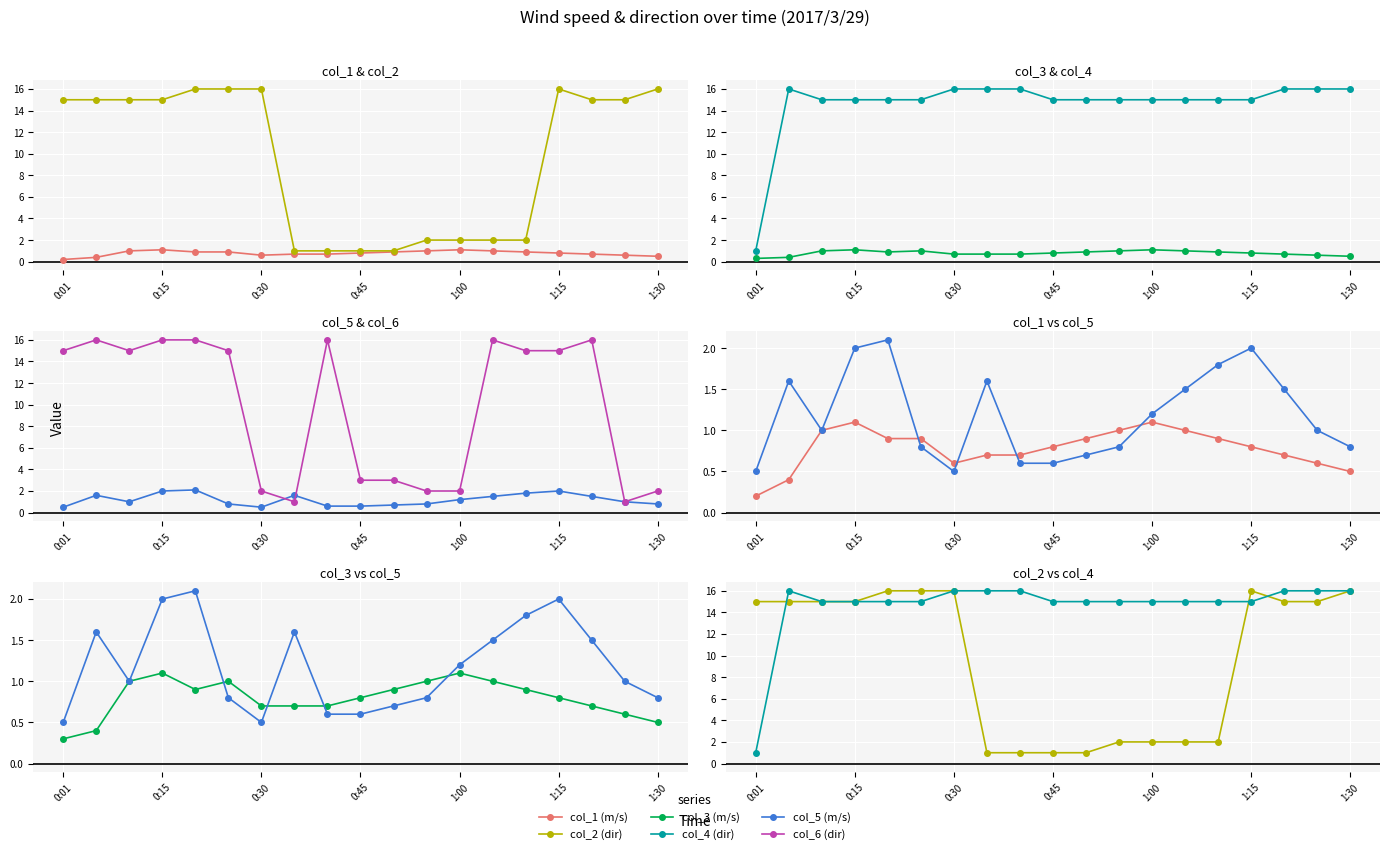

True or false: col_1 (m/s) and col_6 (dir) intersect in this chart.

False